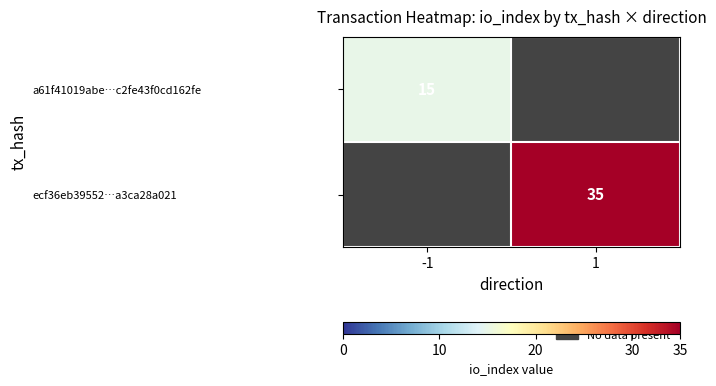

True or false: ecf36eb39552…a3ca28a021 has a value of 24 at 1.

False